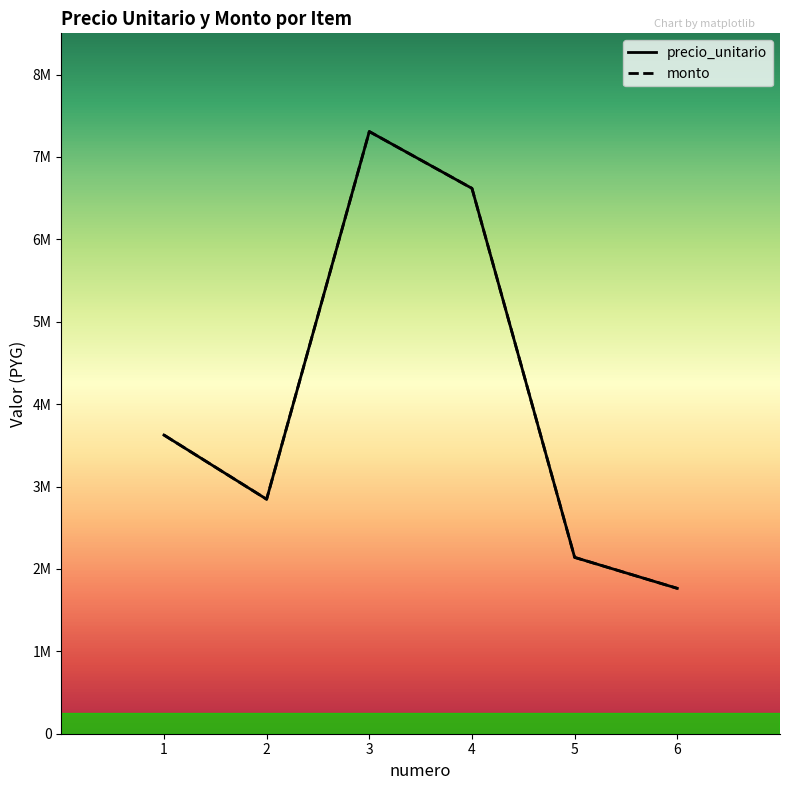

Is this an area chart (filled region under the line)?

No